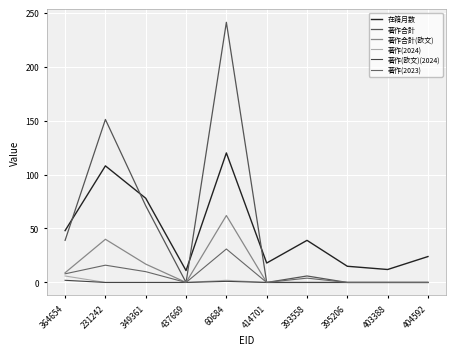

What is the total value across all series at 349361?

176